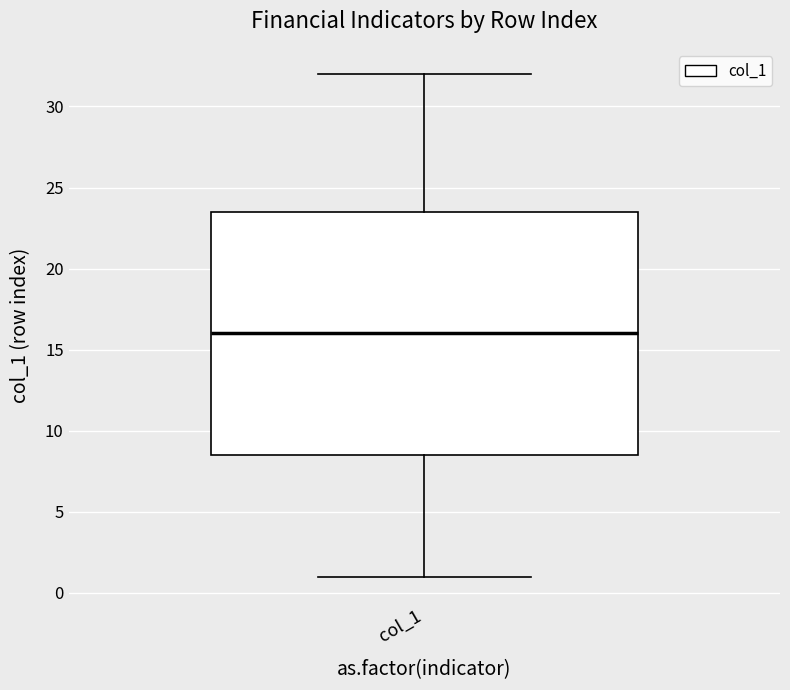

Transcribe this box plot: give where the median line is, the range the box spans, and where the two whiskers end, as read against the y-axis. The values are not printed on the chart, so give them approximately, as read against the axis.

median 16.0, box 8.5 to 23.5, whiskers 1.0 to 32.0